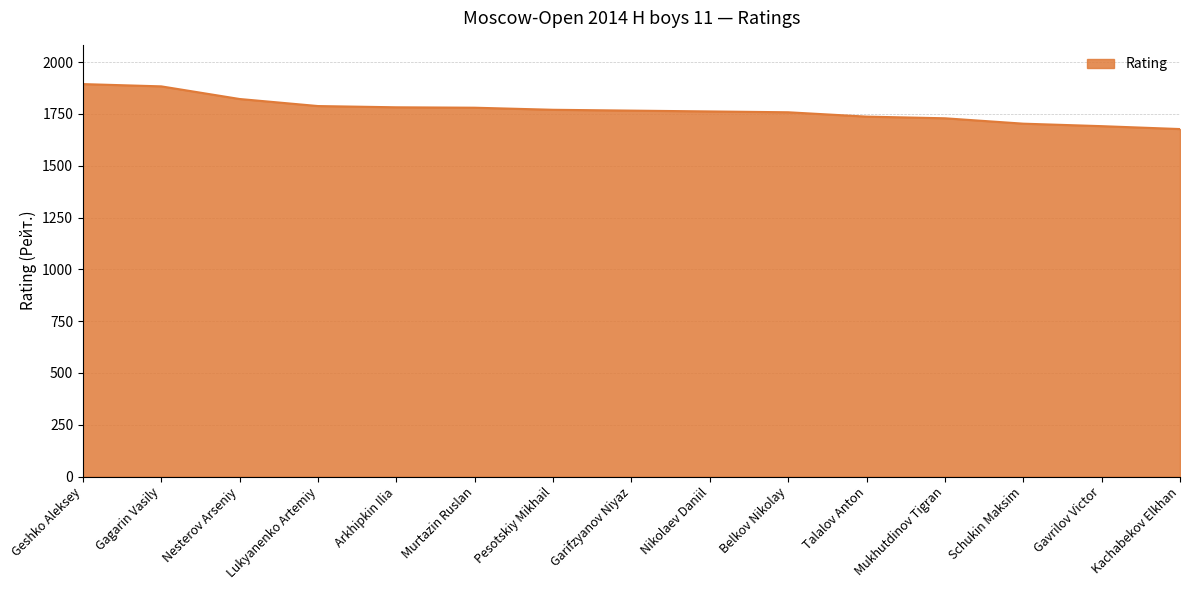

How many values are below 1766?

7